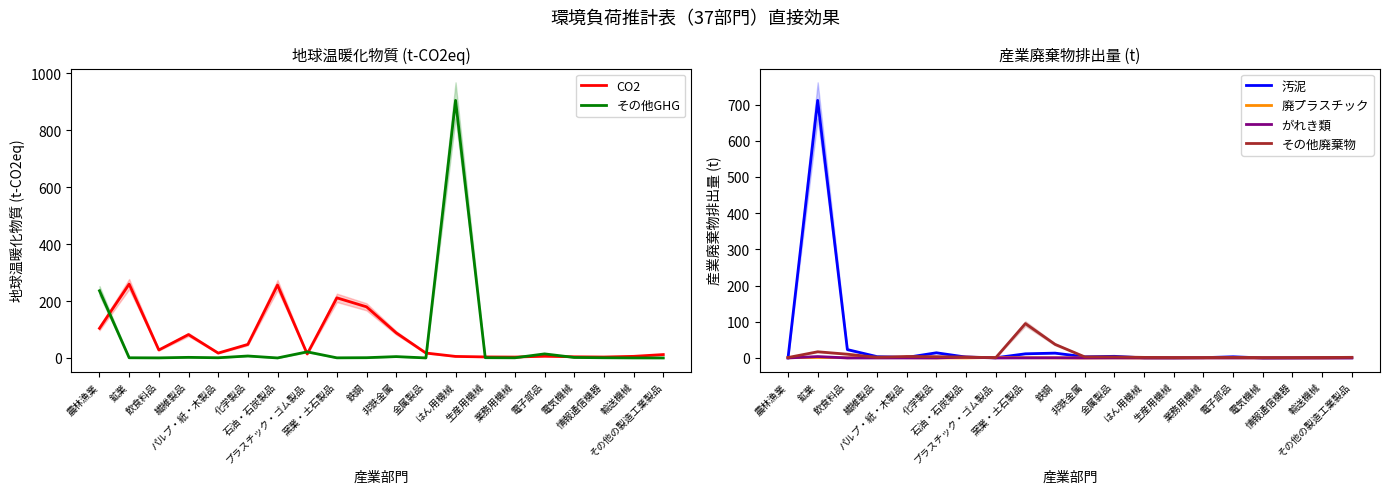

The がれき類 series shows 0.0 at 電子部品. True or false?

True